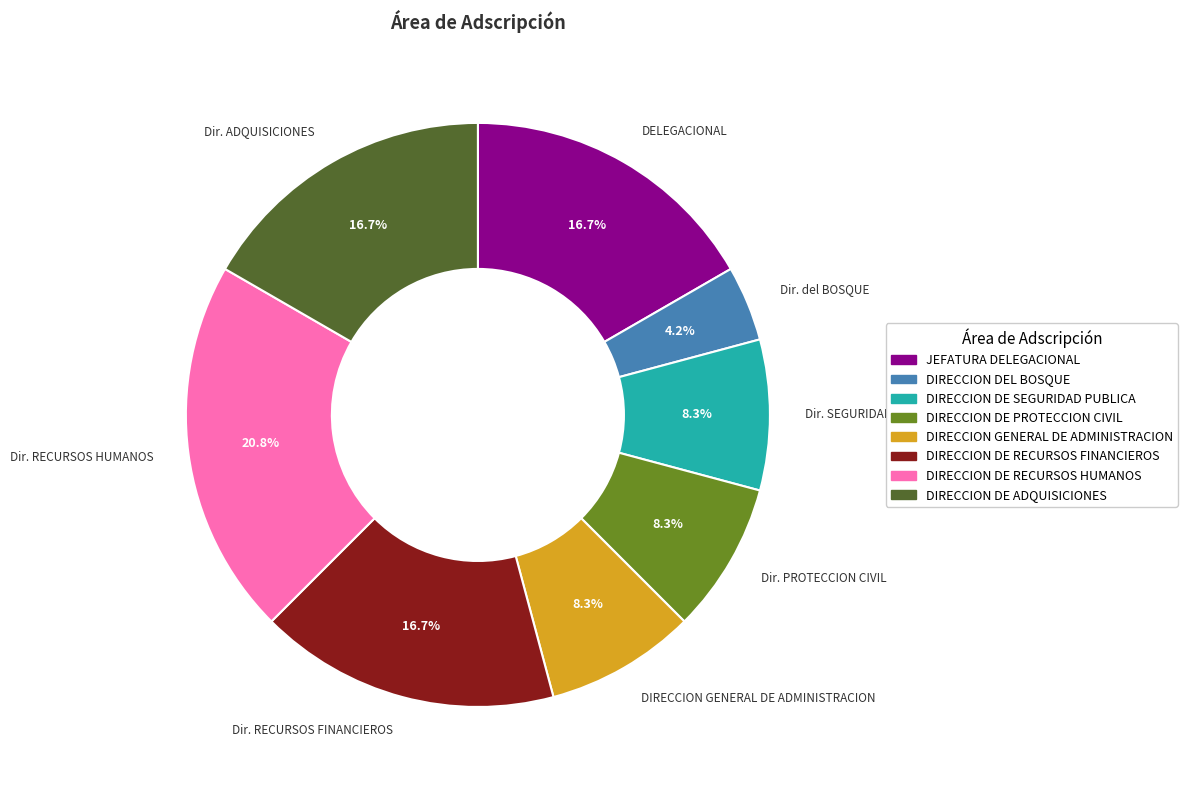

How many segments does this pie chart have?

8